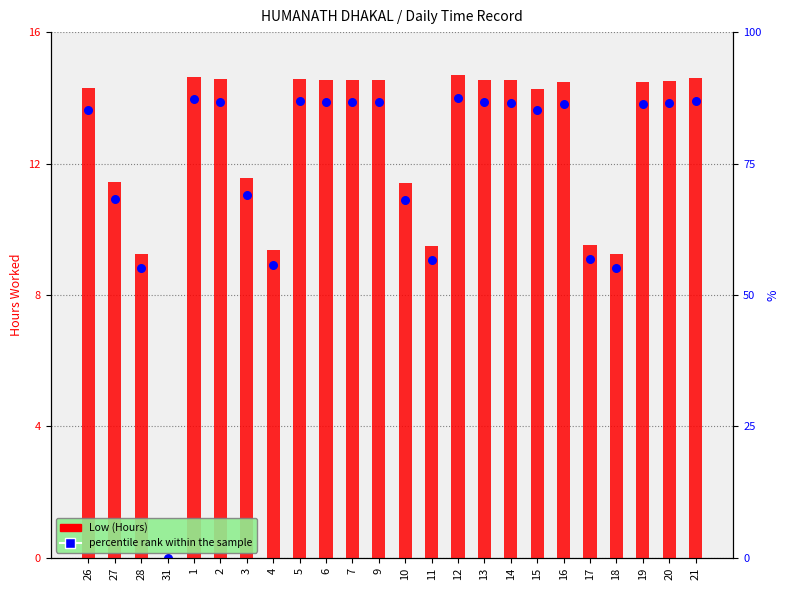

Which series has the widest spread of Y values?

Low (Hours)